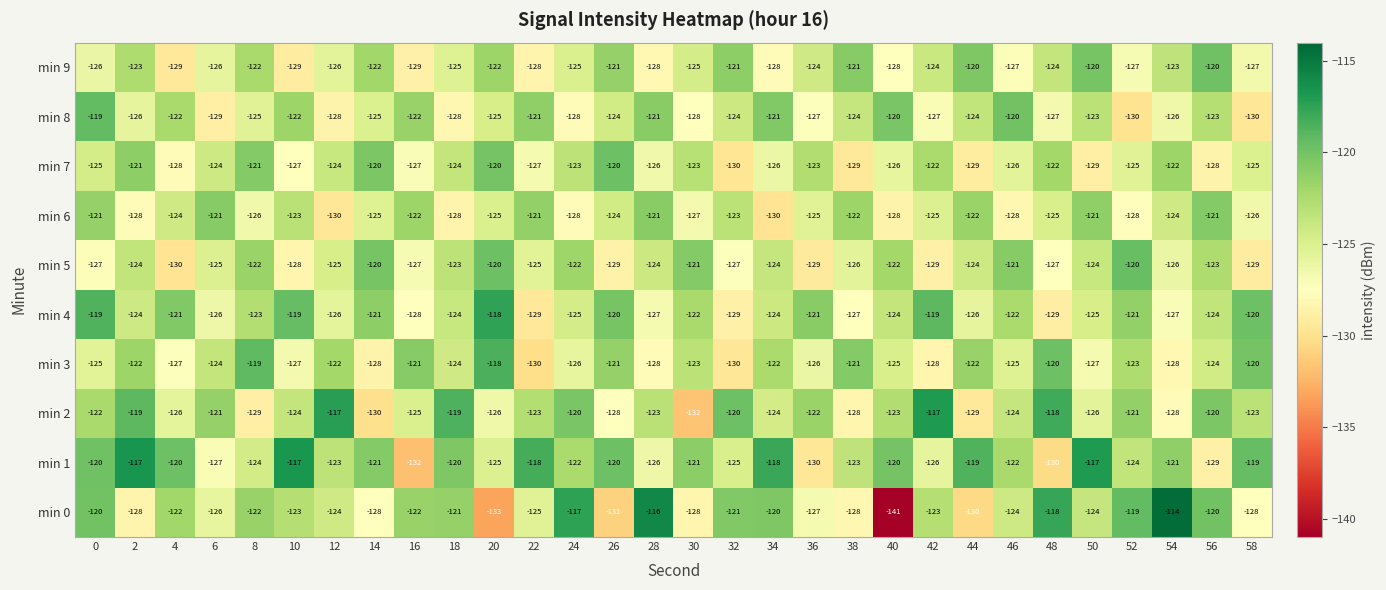

What is the sum of the min 6 values at 46 and 4?

-252